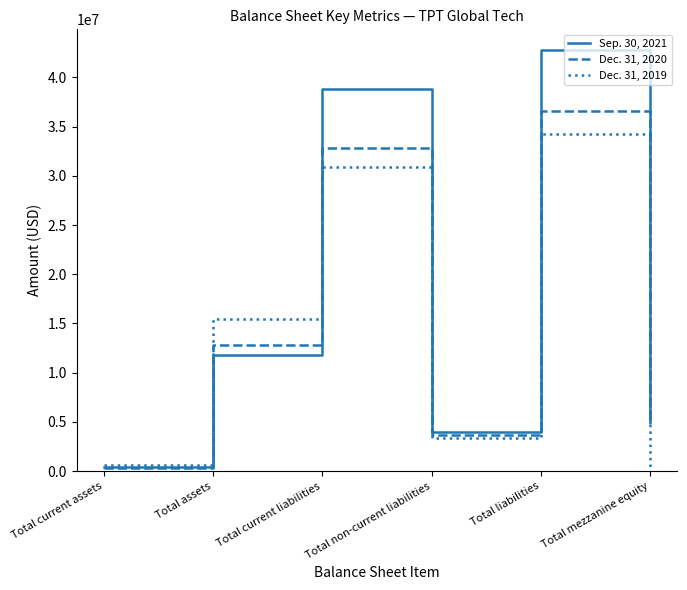

Rank the series at Total current liabilities from lowest to highest value.

Dec. 31, 2019, Dec. 31, 2020, Sep. 30, 2021